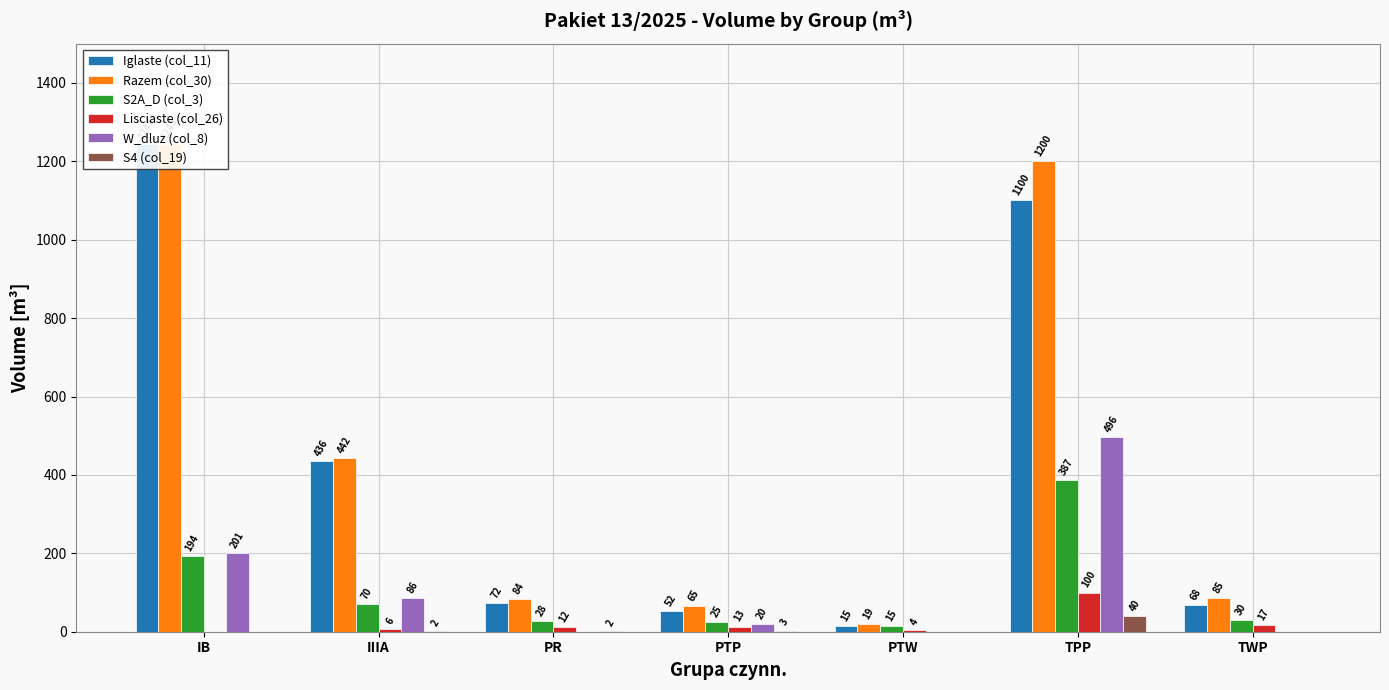

What is the difference between the Iglaste (col_11) values at TPP and IIIA?

664